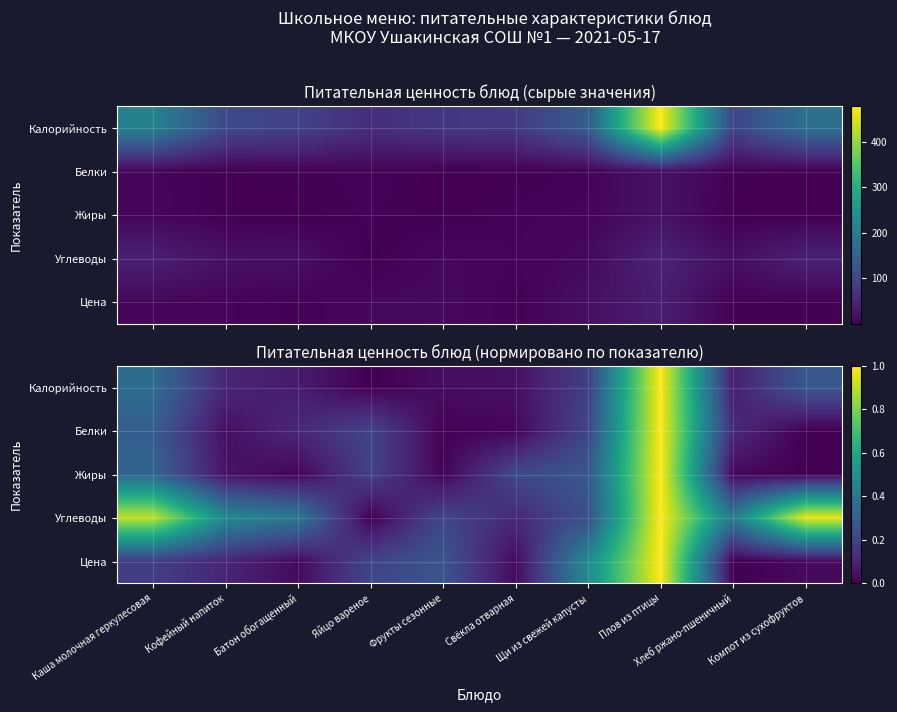

What is the approximate value of Углеводы at Плов из птицы?

1.0